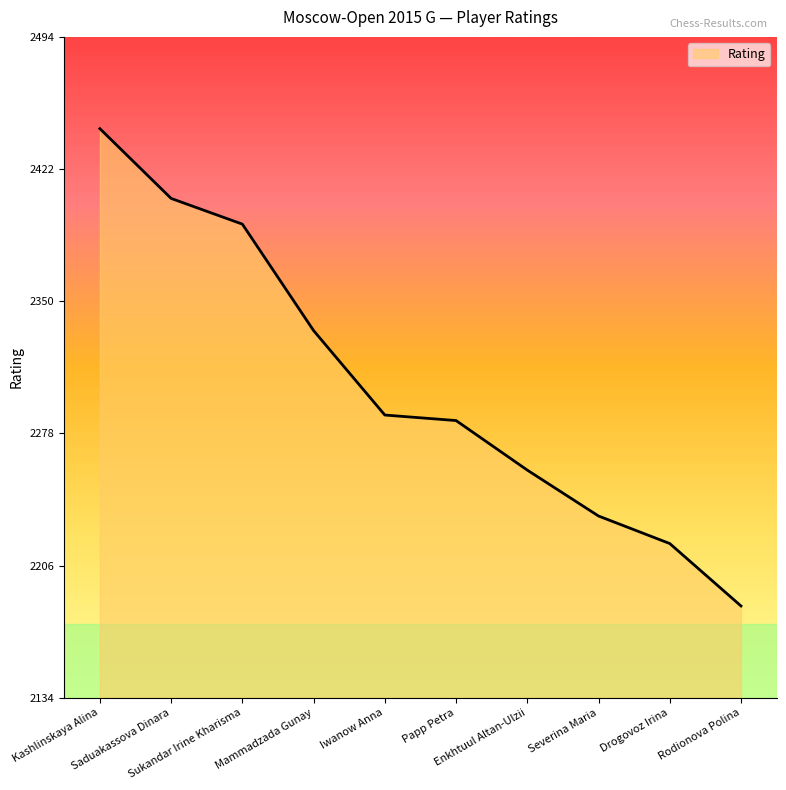

At which label does the data first exceed 2288?

Kashlinskaya Alina